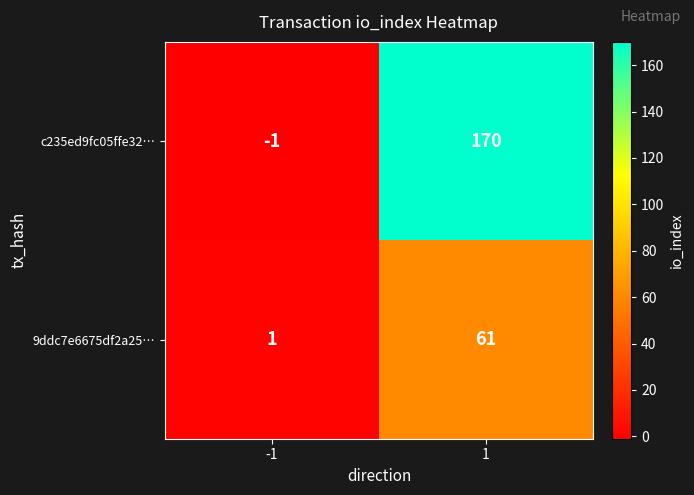

The value of 9ddc7e6675df2a25… at -1 is 1. True or false?

True